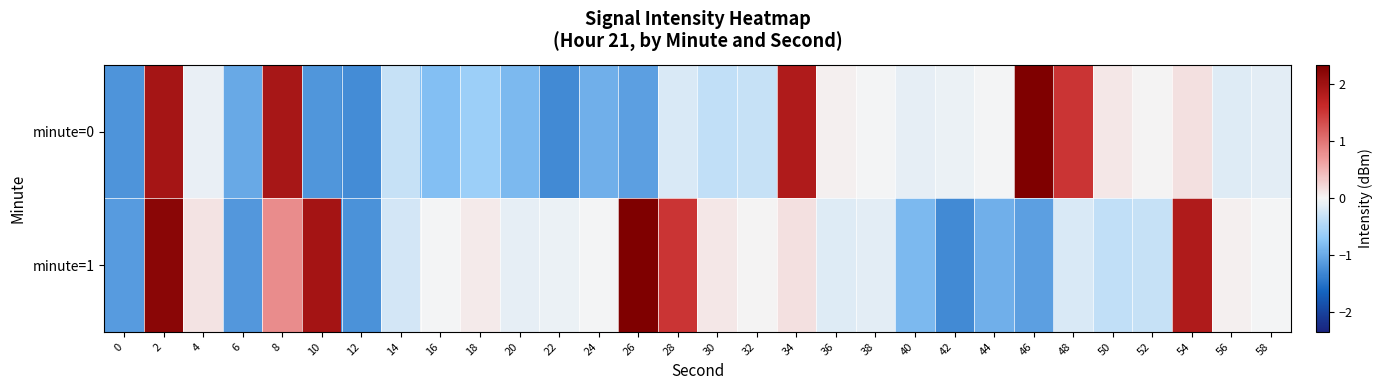

Reading right to left, extract all data points from this chart.

minute=0: 58=-0.1	56=-0.2	54=0.1	52=0.0	50=0.1	48=1.5	46=2.3	44=-0.0	42=-0.1	40=-0.1	38=-0.0	36=0.0	34=1.9	32=-0.3	30=-0.4	28=-0.2	26=-1.1	24=-0.9	22=-1.3	20=-0.9	18=-0.6	16=-0.8	14=-0.3	12=-1.3	10=-1.2	8=1.9	6=-1.0	4=-0.1	2=1.9	0=-1.2
minute=1: 58=-0.0	56=0.0	54=1.9	52=-0.3	50=-0.4	48=-0.2	46=-1.1	44=-0.9	42=-1.3	40=-0.9	38=-0.1	36=-0.2	34=0.1	32=0.0	30=0.1	28=1.5	26=2.3	24=-0.0	22=-0.1	20=-0.1	18=0.1	16=-0.0	14=-0.2	12=-1.2	10=2.0	8=0.8	6=-1.2	4=0.1	2=2.2	0=-1.1